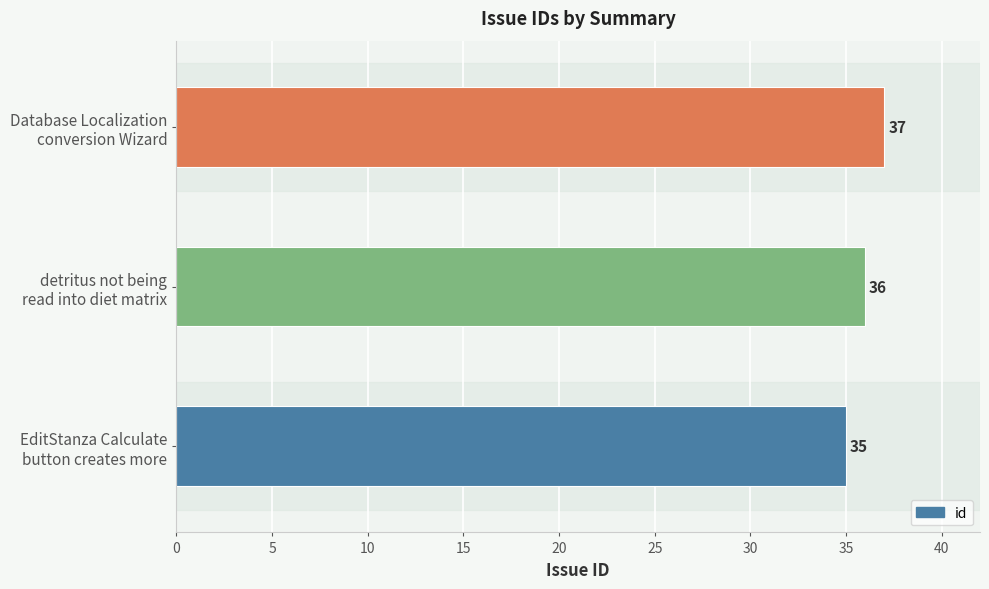

At which category does the chart reach its minimum across all series?

EditStanza Calculate
button creates more